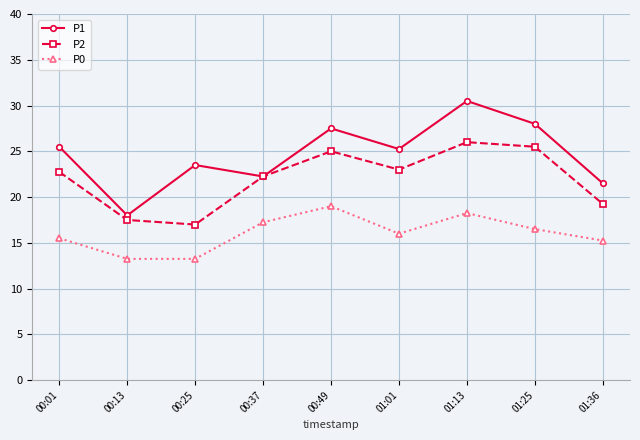

How many interior local valleys does the P2 series have?

2